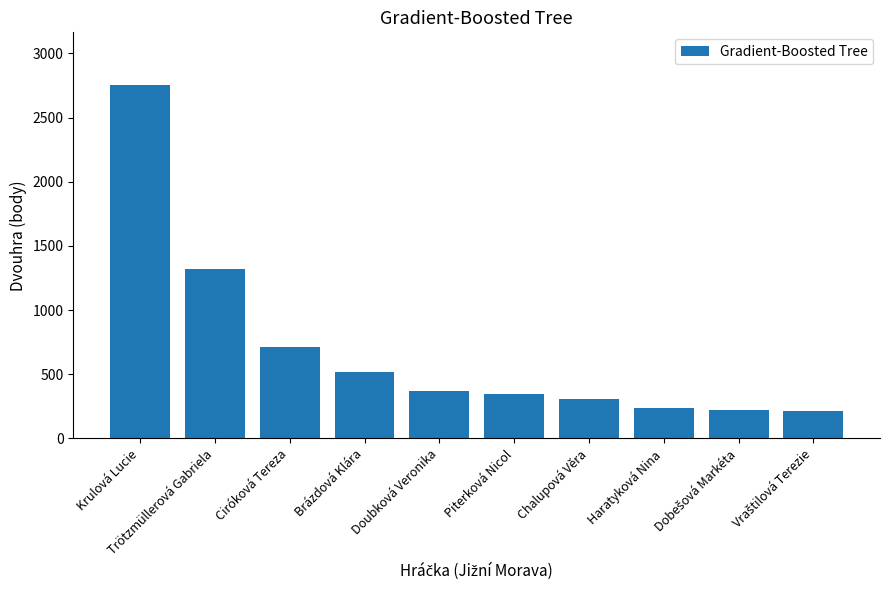

Approximately how many times larger is the value at Ciróková Tereza compared to Chalupová Věra?

2.3